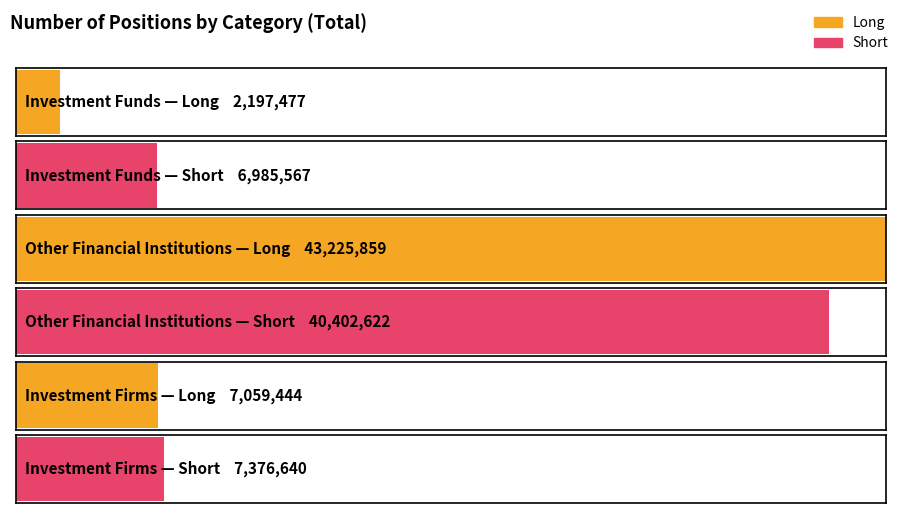

How many values in the Long series are below 7059444?

1